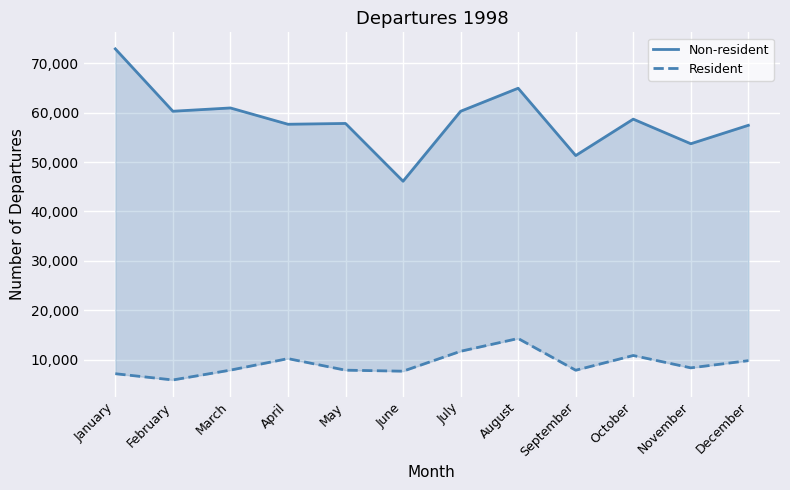

Which series has the largest total across all categories?

Non-resident